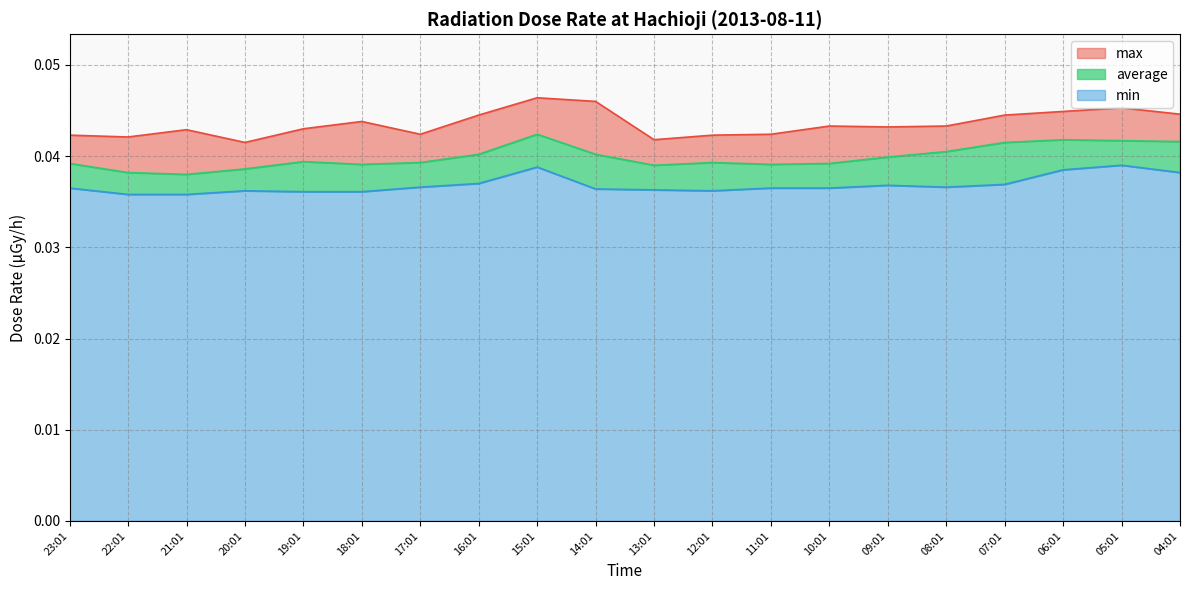

At which label does max reach its minimum?

20:01